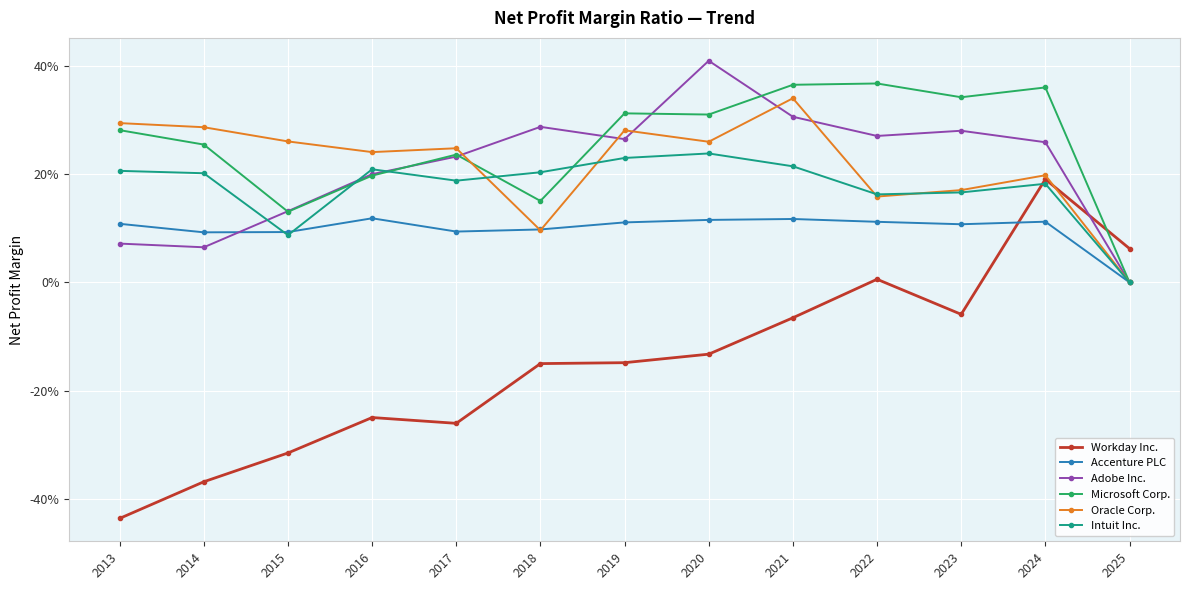

What is the difference between the highest and lowest values at 2019?

0.5